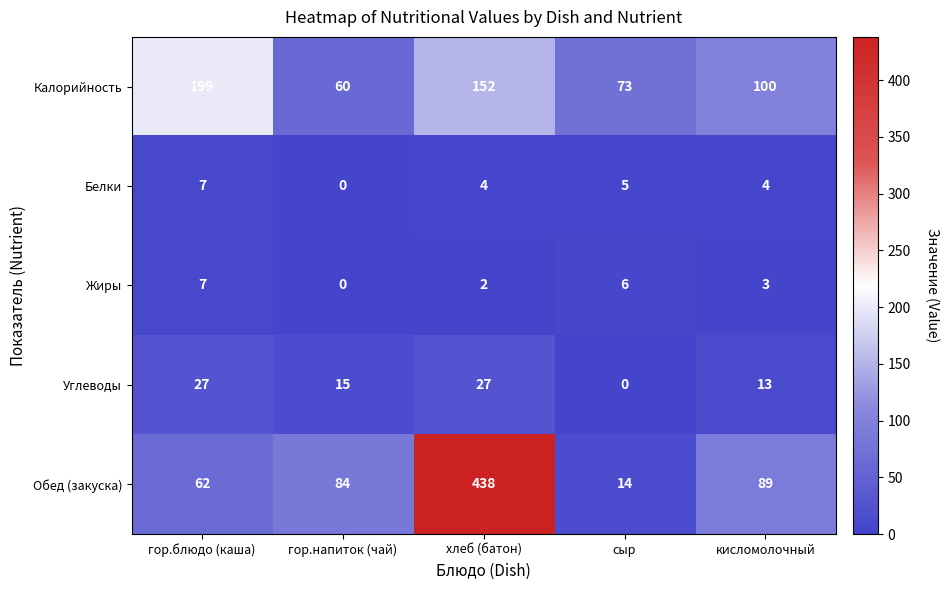

What is the sum of the Углеводы values at сыр and гор.напиток (чай)?

15